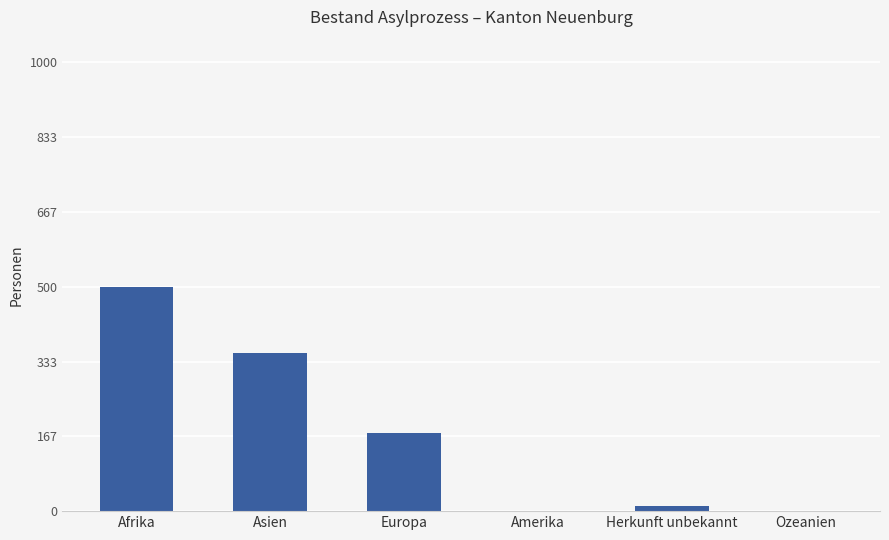

Where does the data first go above 174?

Afrika